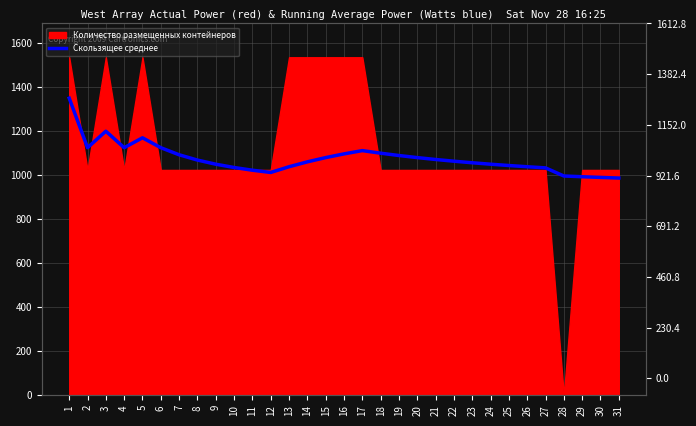

What is the sum of the values at 27 and 5?

2203.3